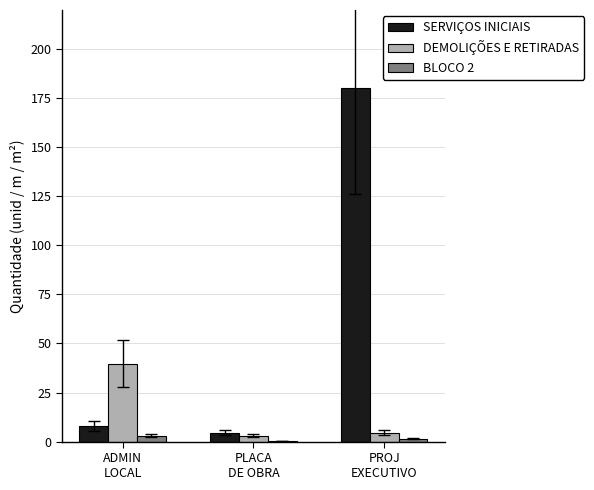

True or false: BLOCO 2 has a value of 1.5 at PROJ
EXECUTIVO.

True